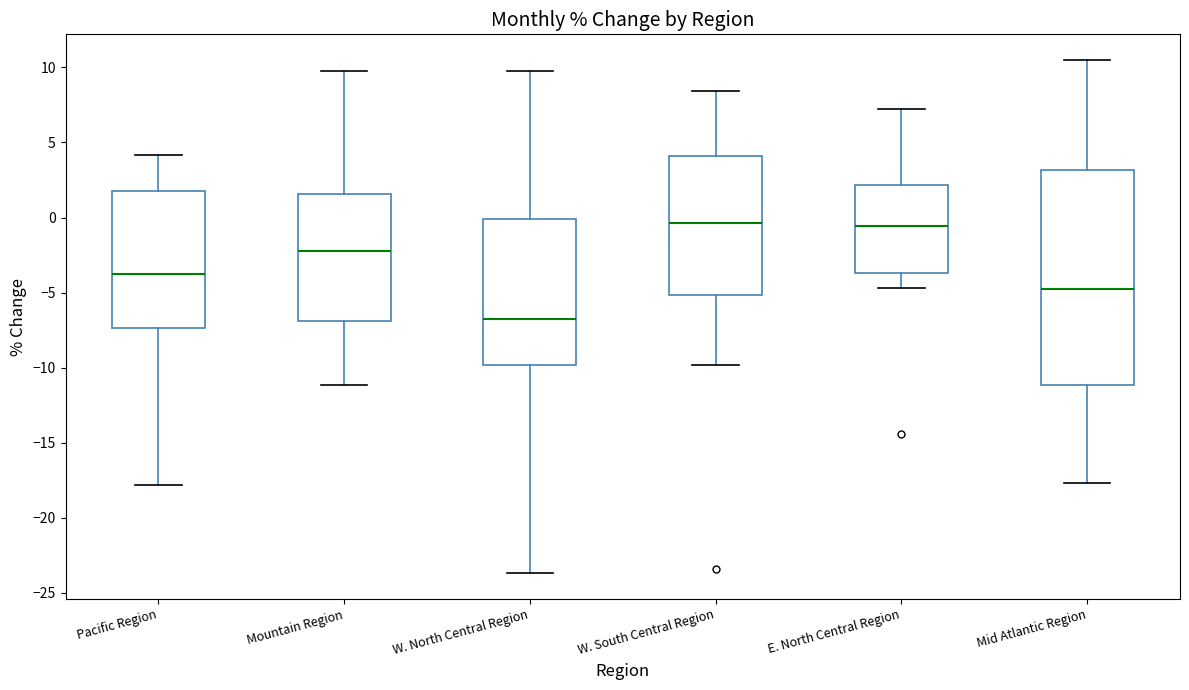

Reading left to right, transcribe this box plot: for each box, give where its median line is, the range the box spans, and where its two whiskers end, as read against the y-axis. The values are not printed on the chart, so give them approximately, as read against the axis.

Pacific Region: median -3.5, box -7.5 to 2.0, whiskers -18.0 to 4.0
Mountain Region: median -2.5, box -7.0 to 1.5, whiskers -11.0 to 10.0
W. North Central Region: median -6.5, box -10.0 to 0.0, whiskers -23.5 to 9.5
W. South Central Region: median -0.5, box -5.0 to 4.0, whiskers -10.0 to 8.5
E. North Central Region: median -0.5, box -3.5 to 2.0, whiskers -4.5 to 7.0
Mid Atlantic Region: median -5.0, box -11.0 to 3.0, whiskers -17.5 to 10.5